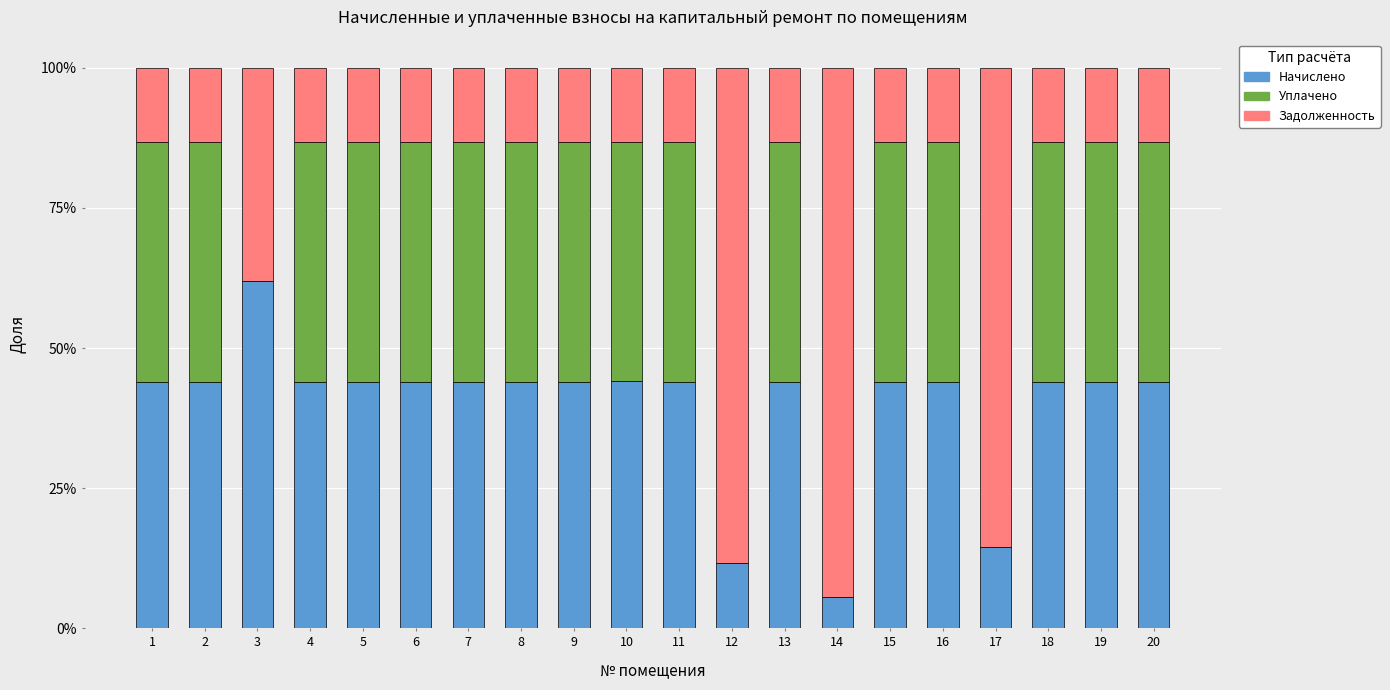

Which series has the widest spread of values?

Задолженность